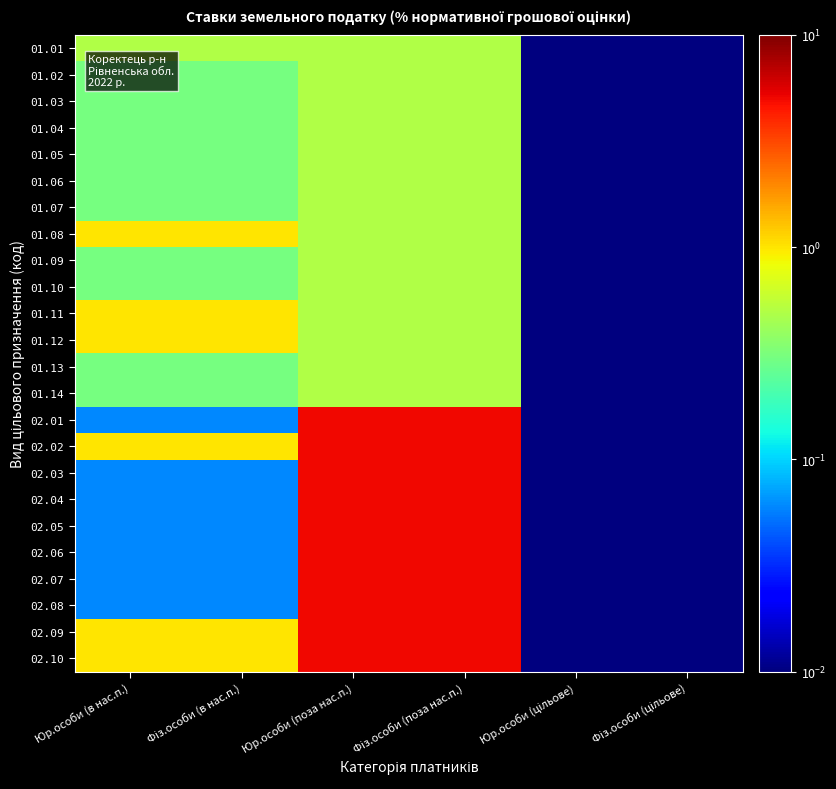

Between Юр.особи (в нас.п.) and Фіз.особи (в нас.п.), which is larger?

Юр.особи (в нас.п.)